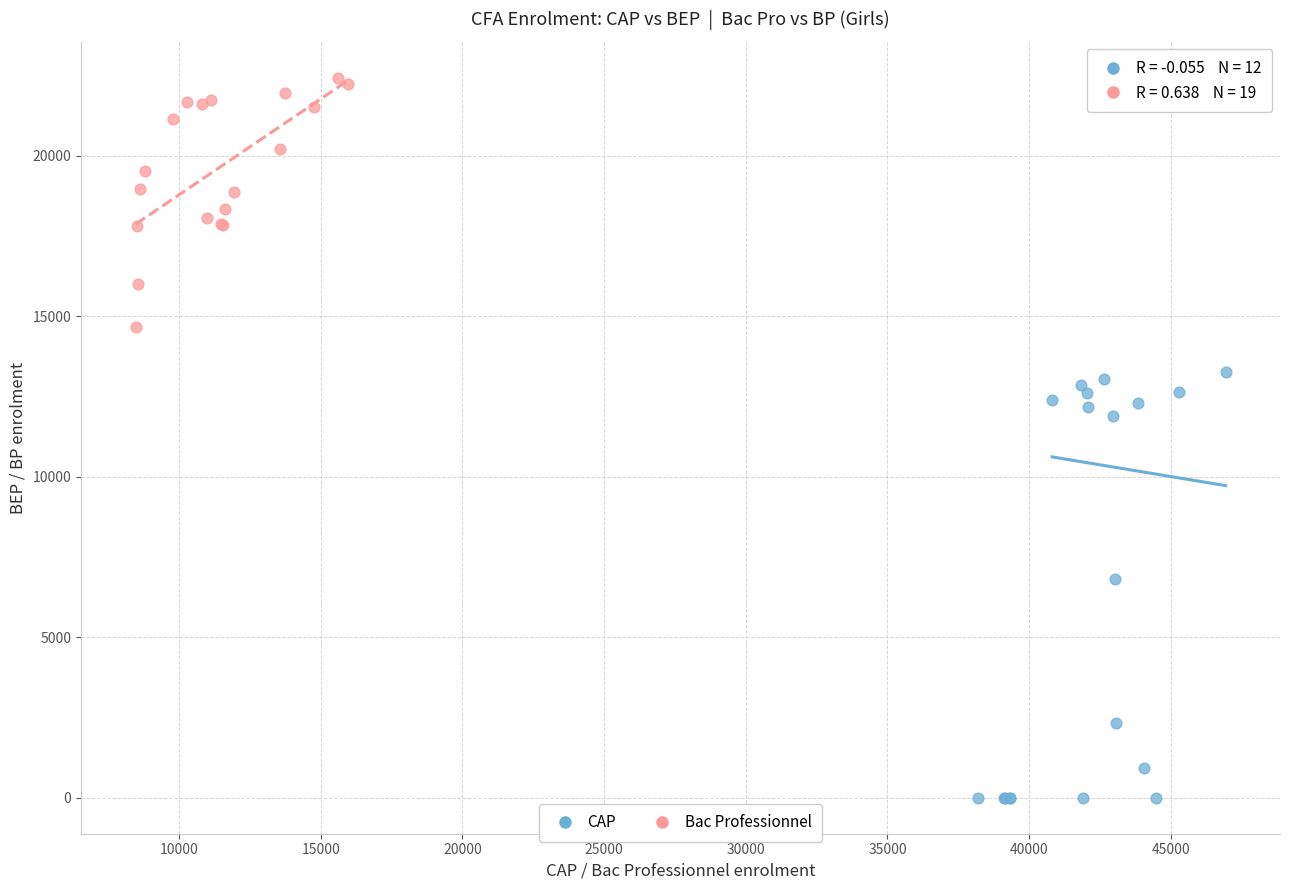

Which series contains the highest Y value?

Bac Professionnel